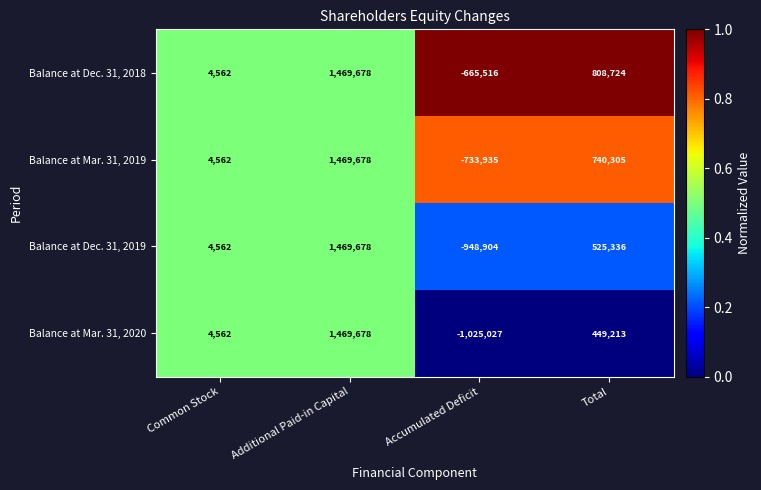

At which category is the sum across all series the highest?

Additional Paid-in Capital